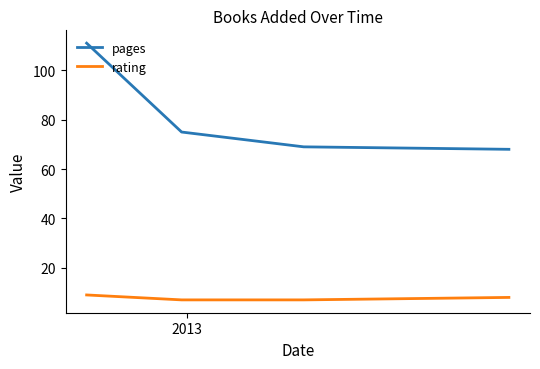

True or false: rating and pages cross at least once.

False